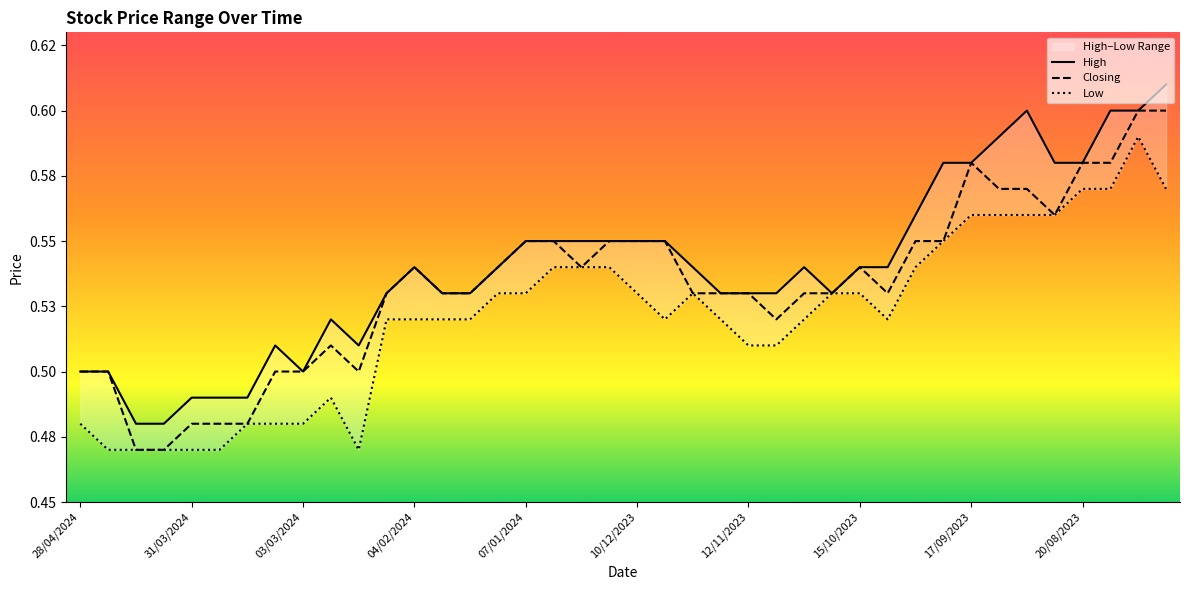

At which label does Low reach its minimum?

21/04/2024